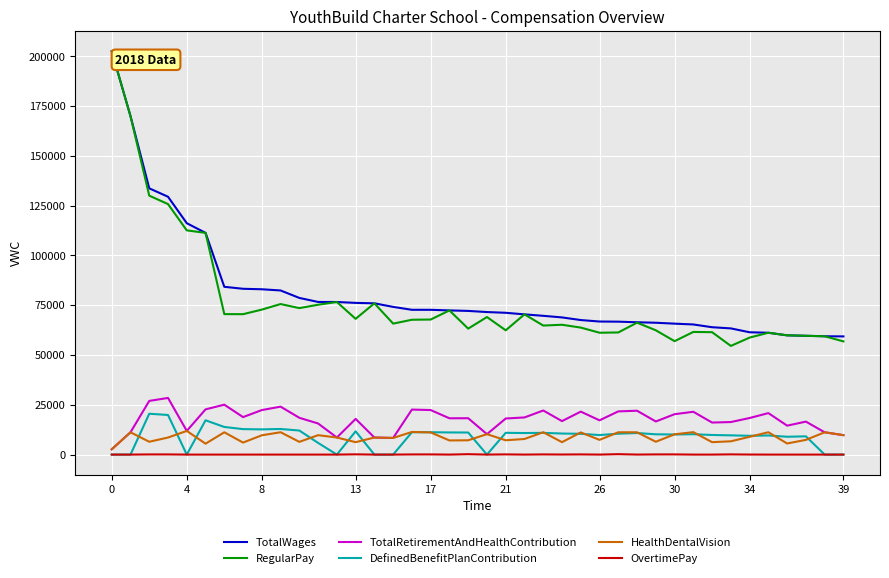

Which series has the largest range (max minus min)?

RegularPay